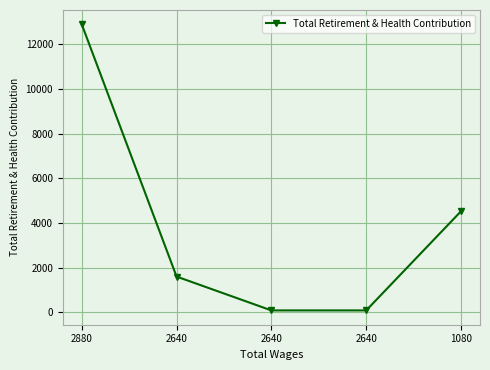

How many values are between 87 and 4525?

4